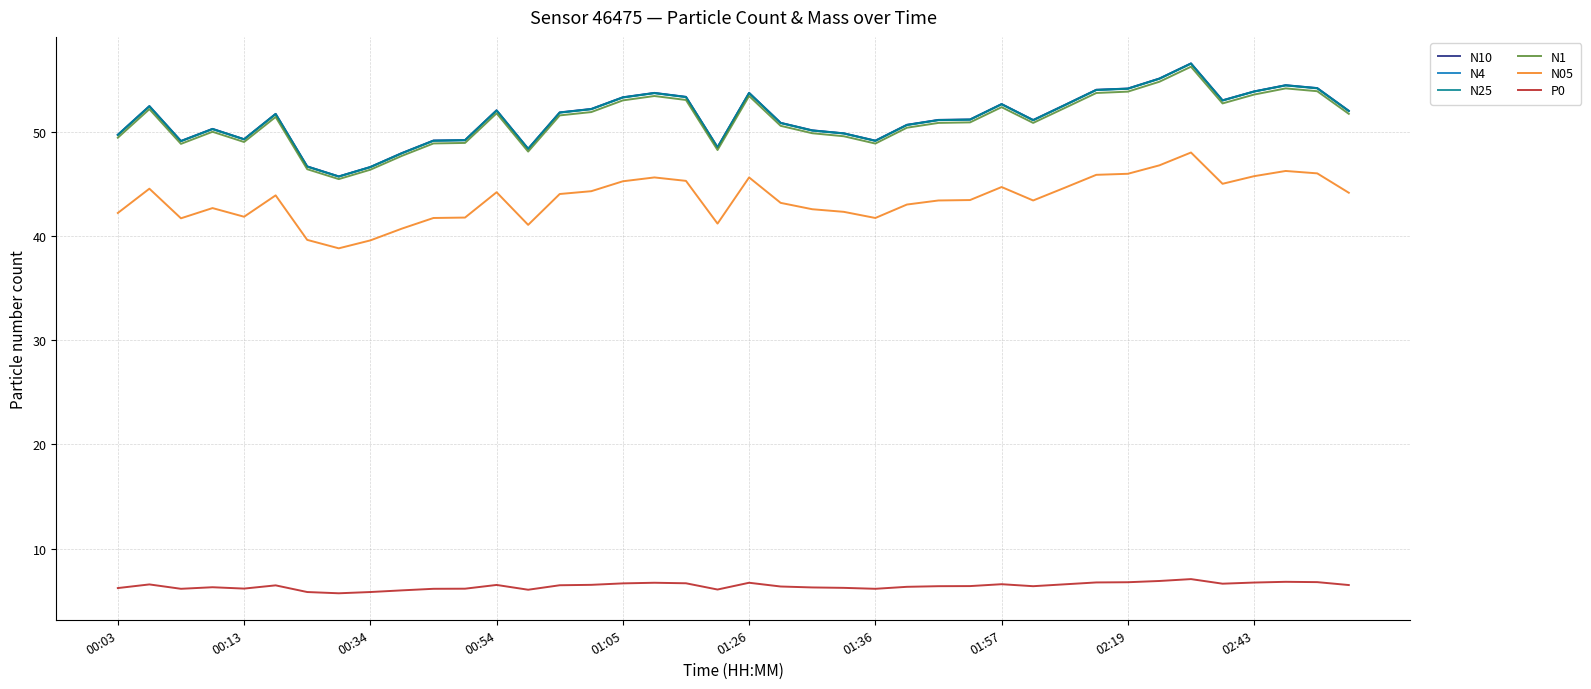

What is the highest value of the N25 series?

56.5